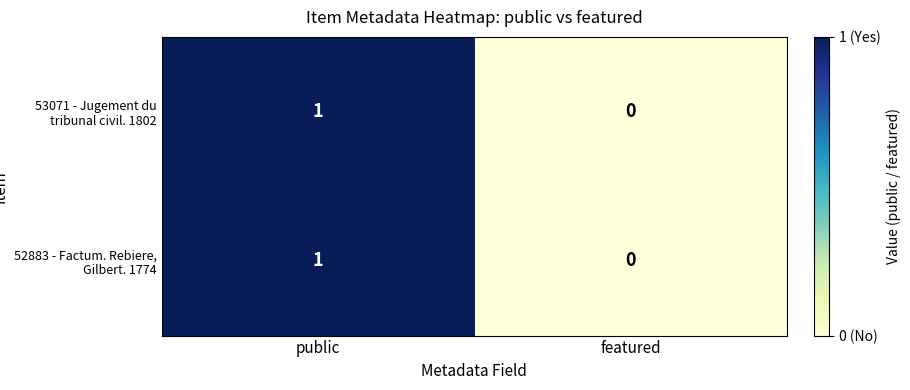

Count the number of categories in the chart.

2